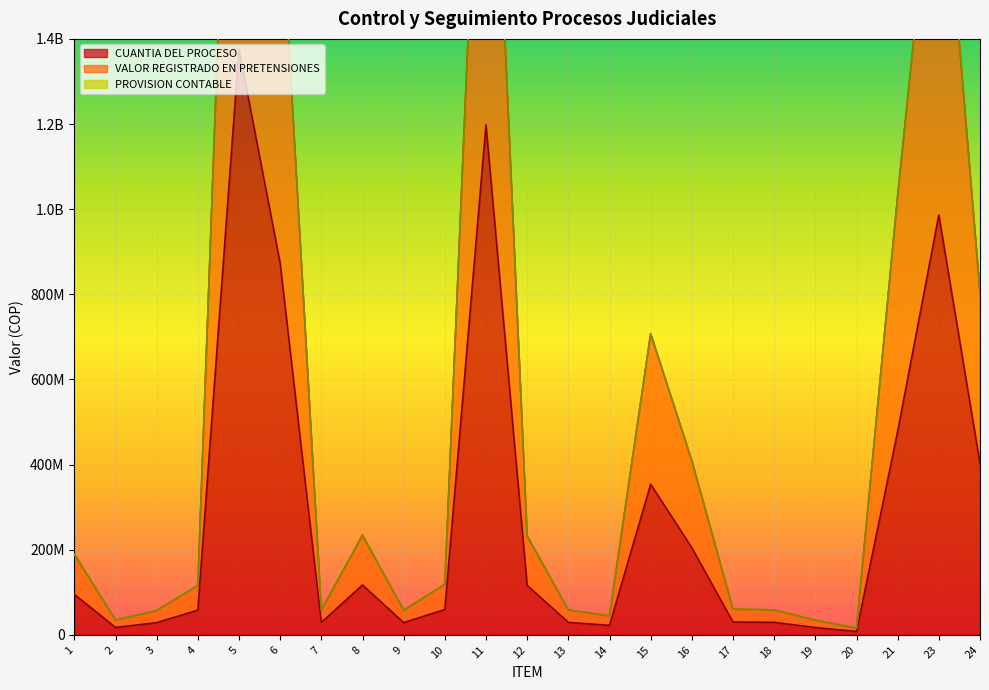

At which label does VALOR REGISTRADO EN PRETENSIONES first exceed 118680858?

1